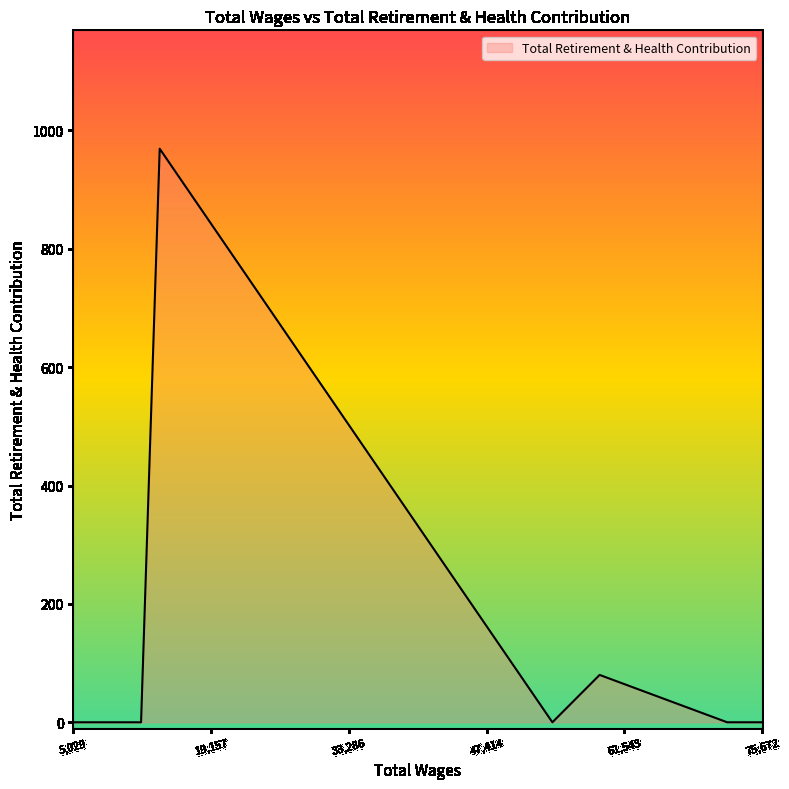

What is the maximum value shown in the chart?

969